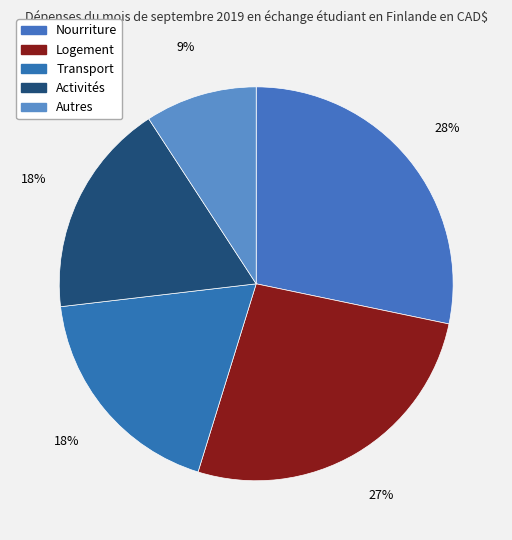

How many slices are in this pie chart?

5